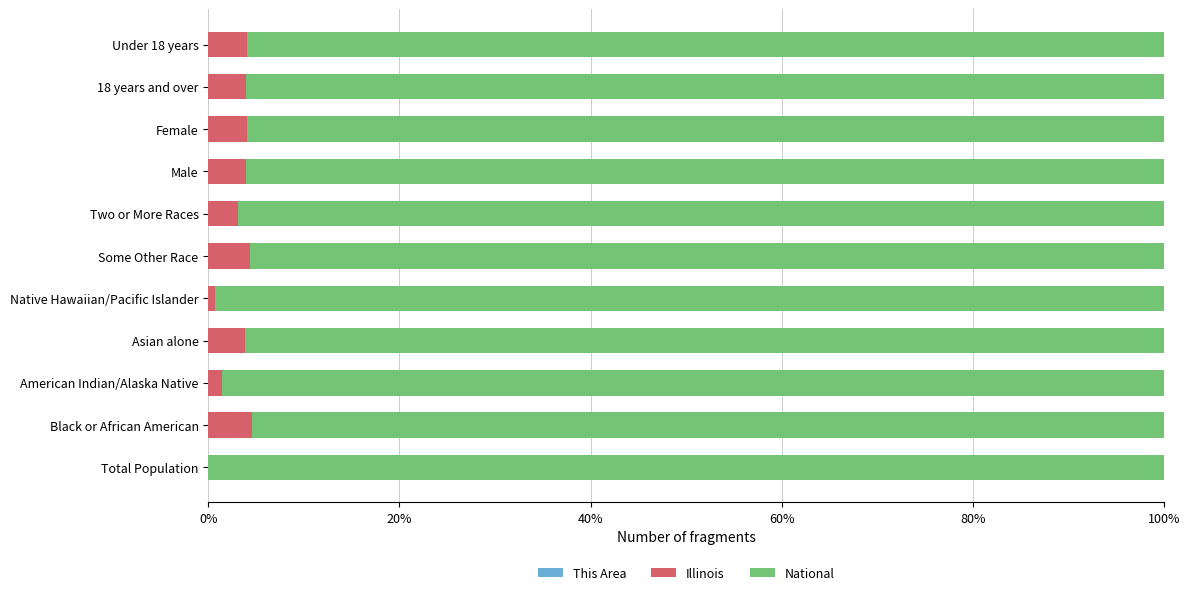

Count the number of categories in the chart.

11